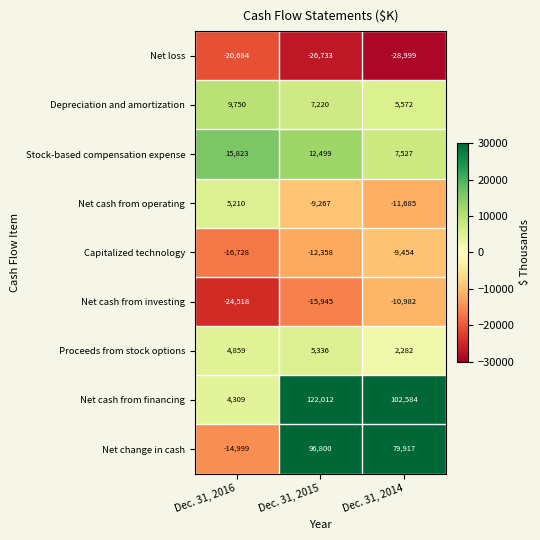

Rank the series by their maximum value, from lowest to highest.

Net loss, Net cash from investing, Capitalized technology, Net cash from operating, Proceeds from stock options, Depreciation and amortization, Stock-based compensation expense, Net change in cash, Net cash from financing